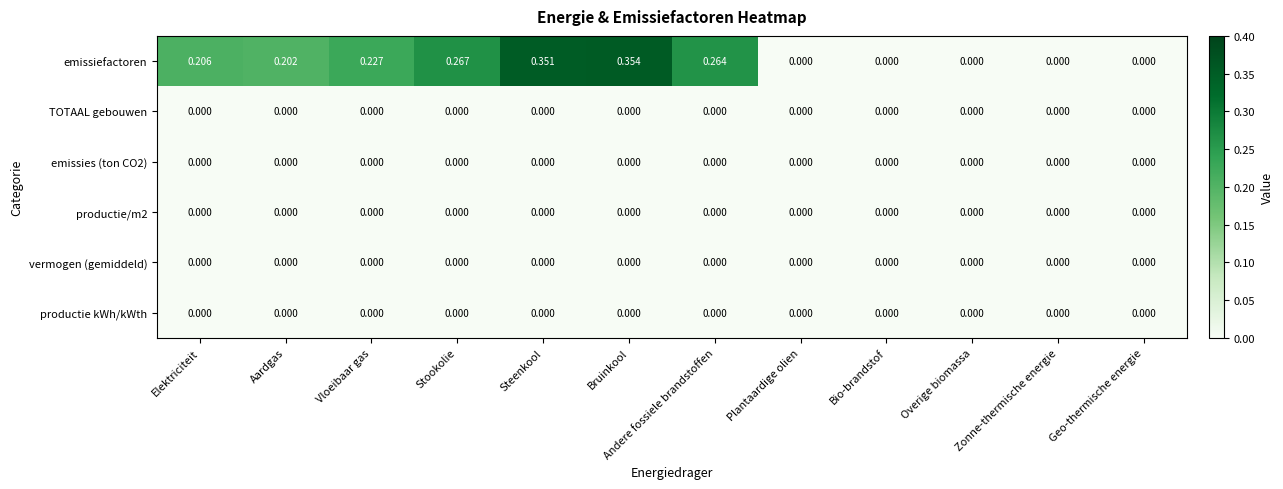

Which series changed the most between Stookolie and Steenkool?

emissiefactoren